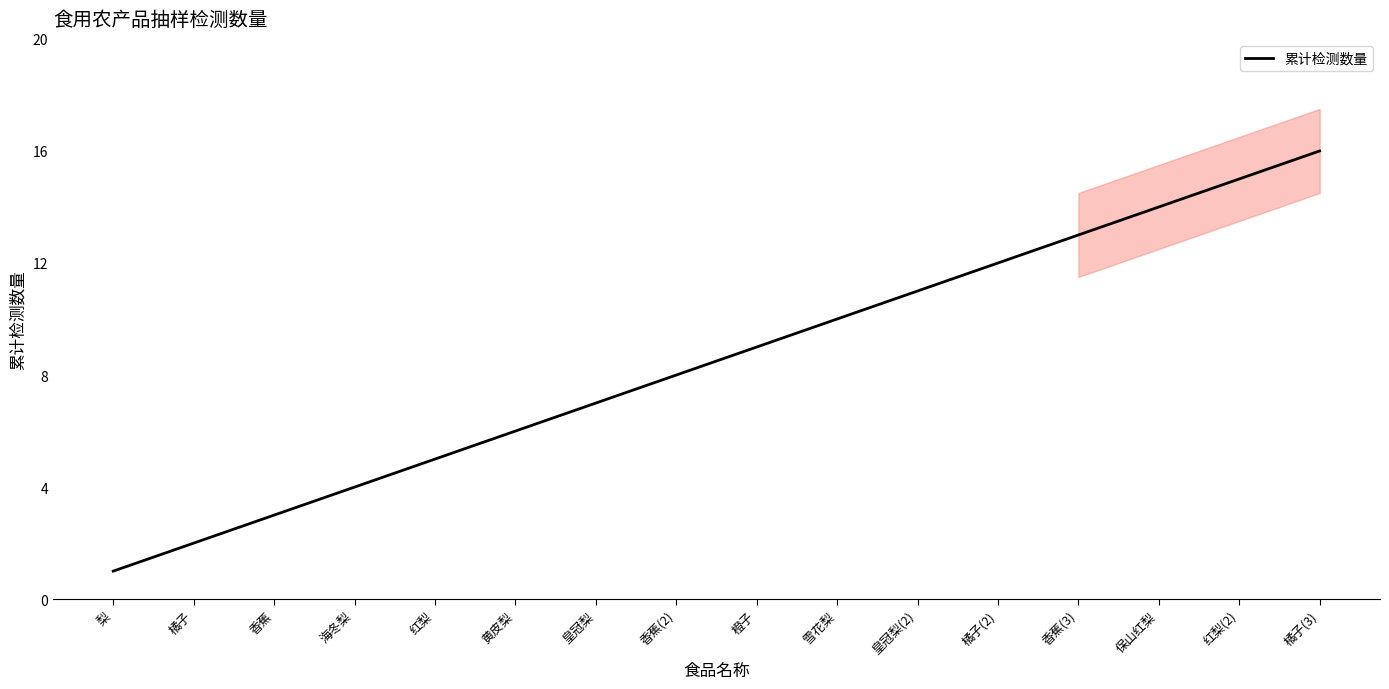

What is the label of the 10th point from the left?

雪花梨